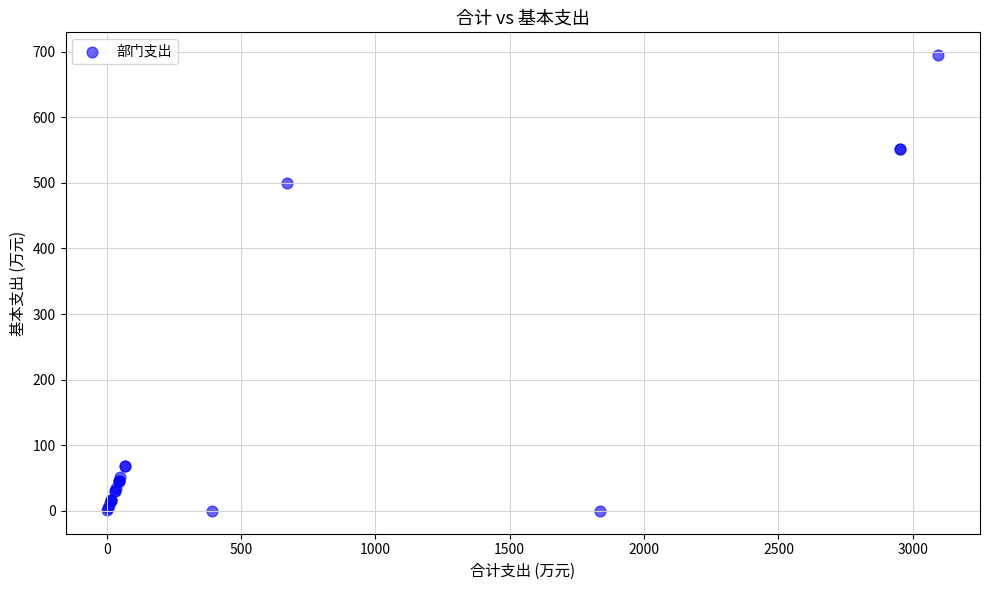

What Y value in the scatter plot is closest to 347?

499.6